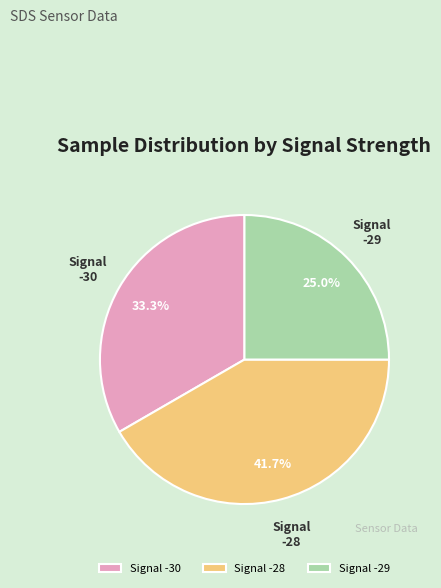

Between Signal -30 and Signal -28, which is larger?

Signal -28